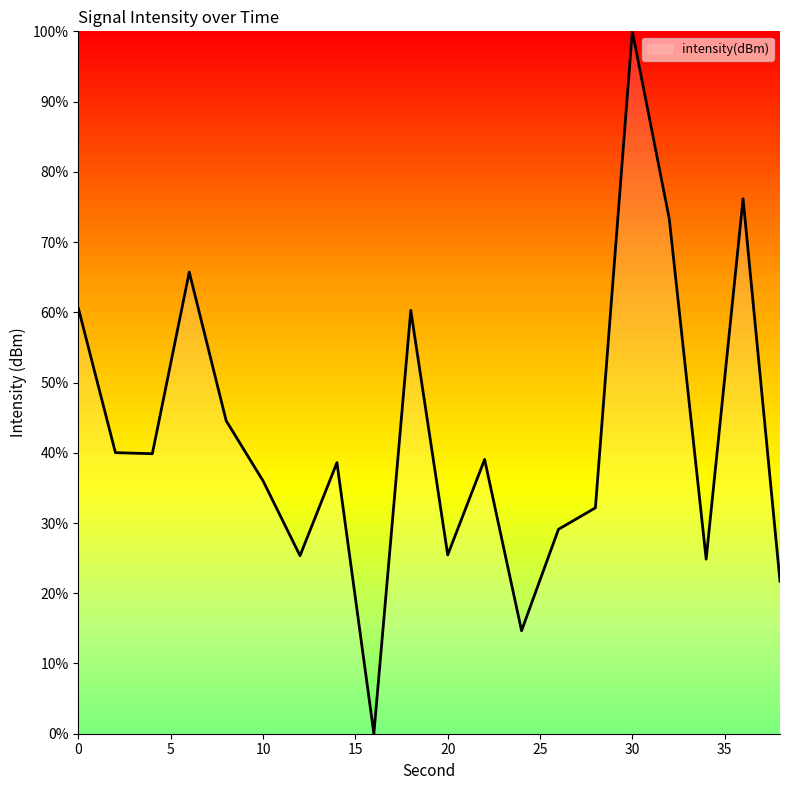

What is the difference between the maximum and minimum values?

100.0